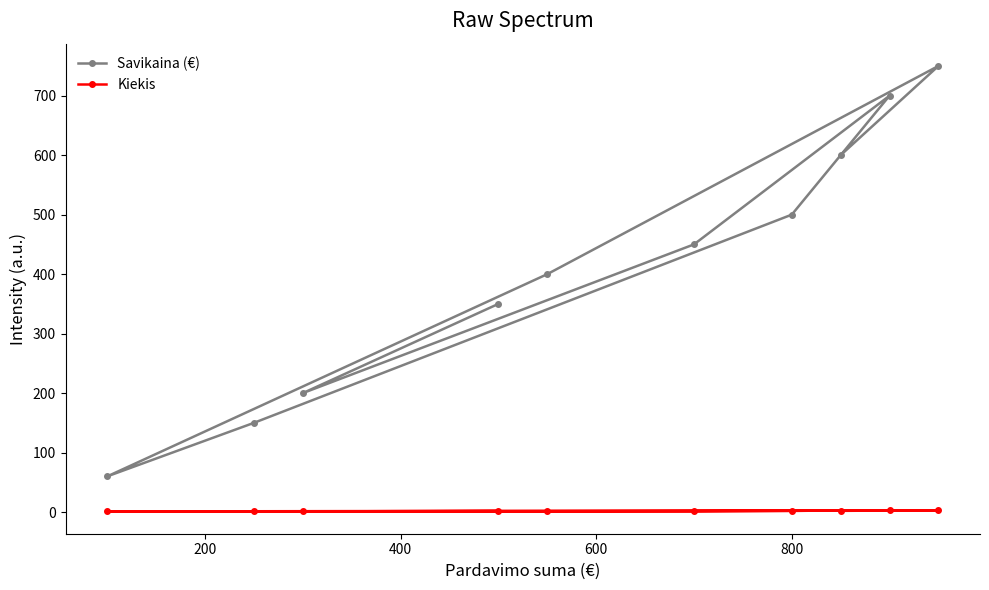

What is the sum of all Kiekis values?

18